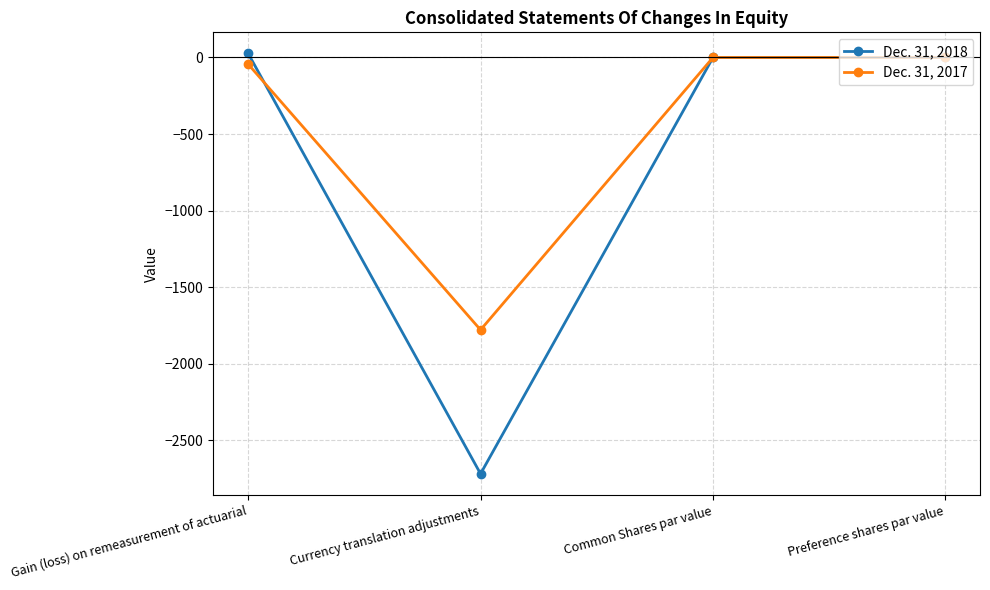

Reading left to right, transcribe all the data shown in this chart.

Dec. 31, 2018: 27	-2719	0	0
Dec. 31, 2017: -43	-1779	0	0